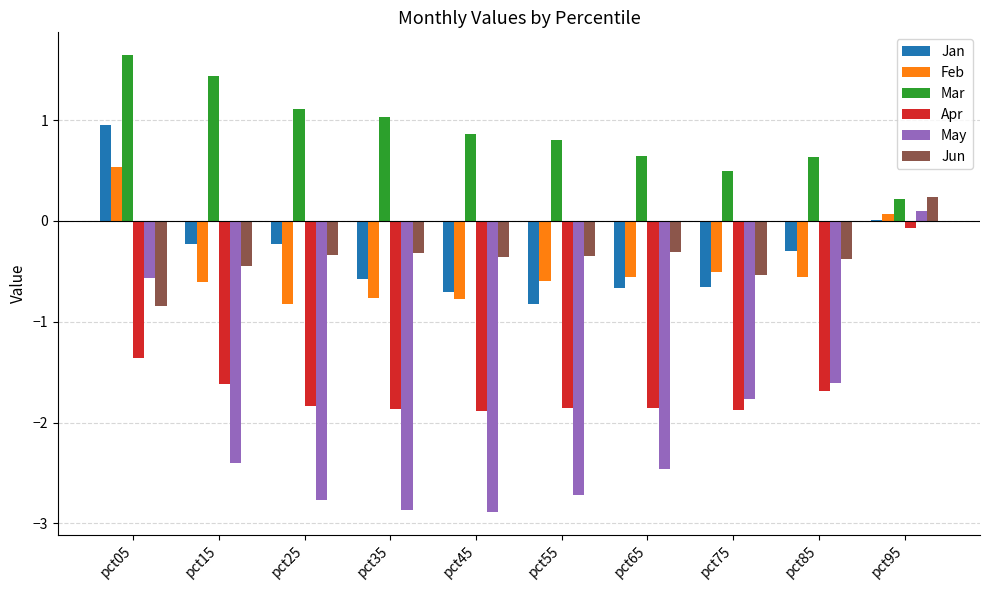

What is the greatest value displayed?

1.6